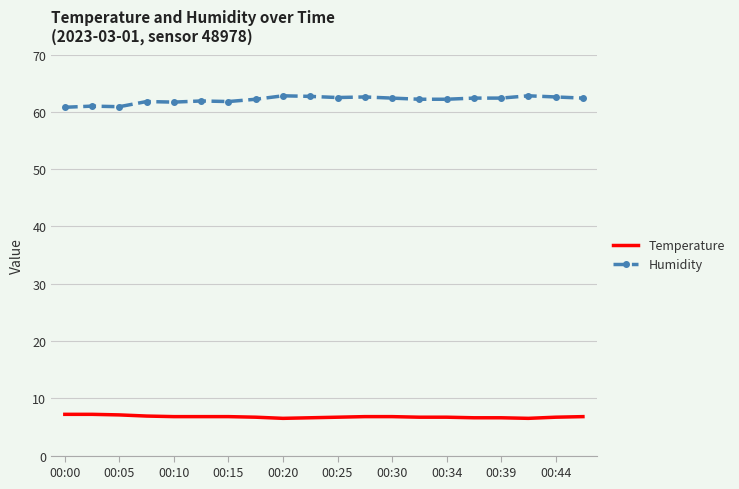

At how many categories does at least one series exceed 47?

20